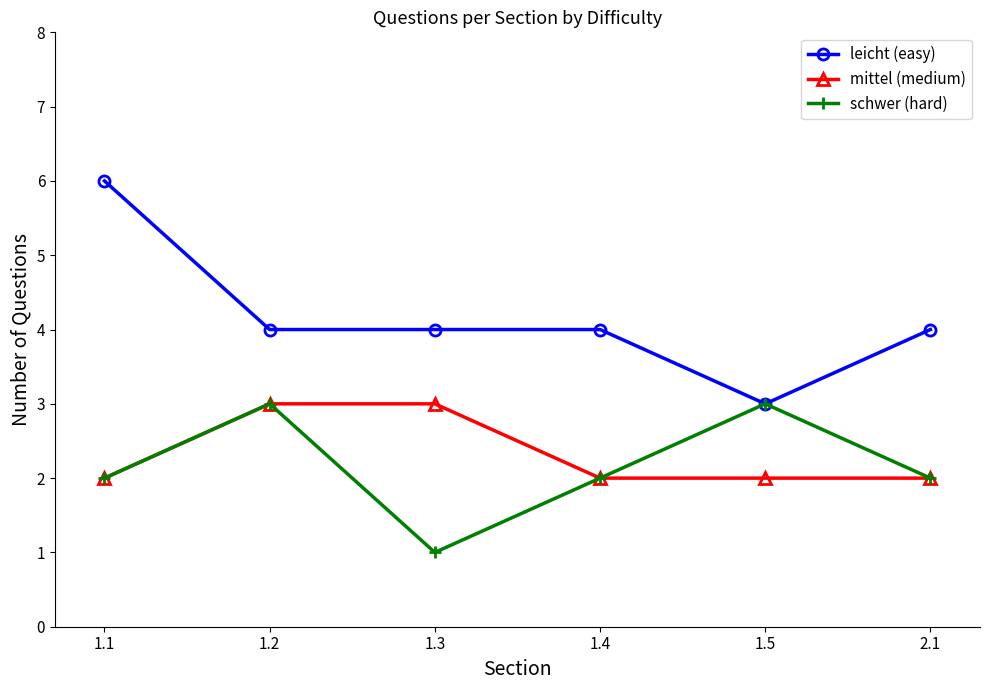

The leicht (easy) series shows 5 at 1.5. True or false?

False